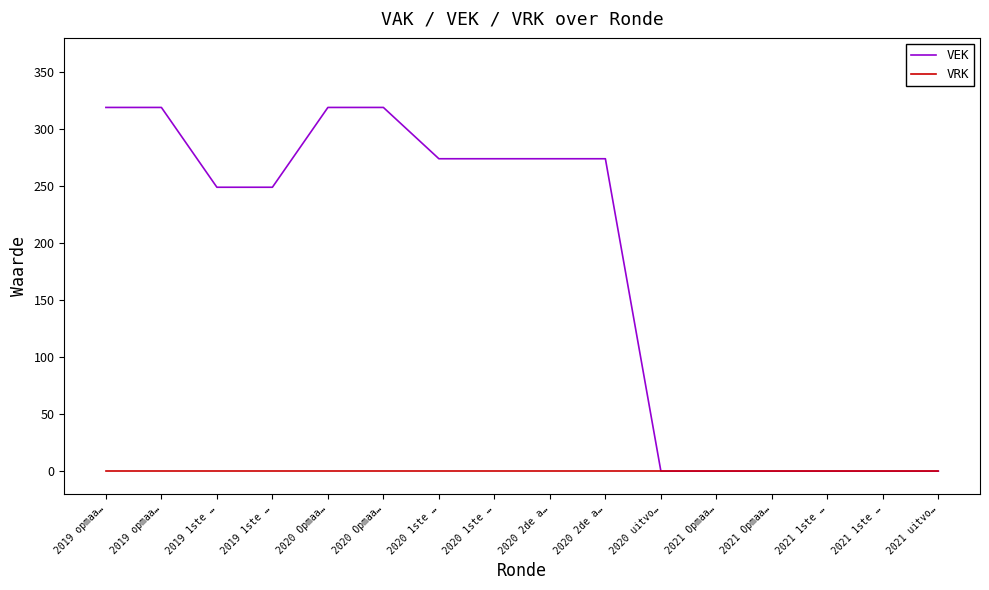

At which category is the sum across all series the highest?

2019 opmaa…